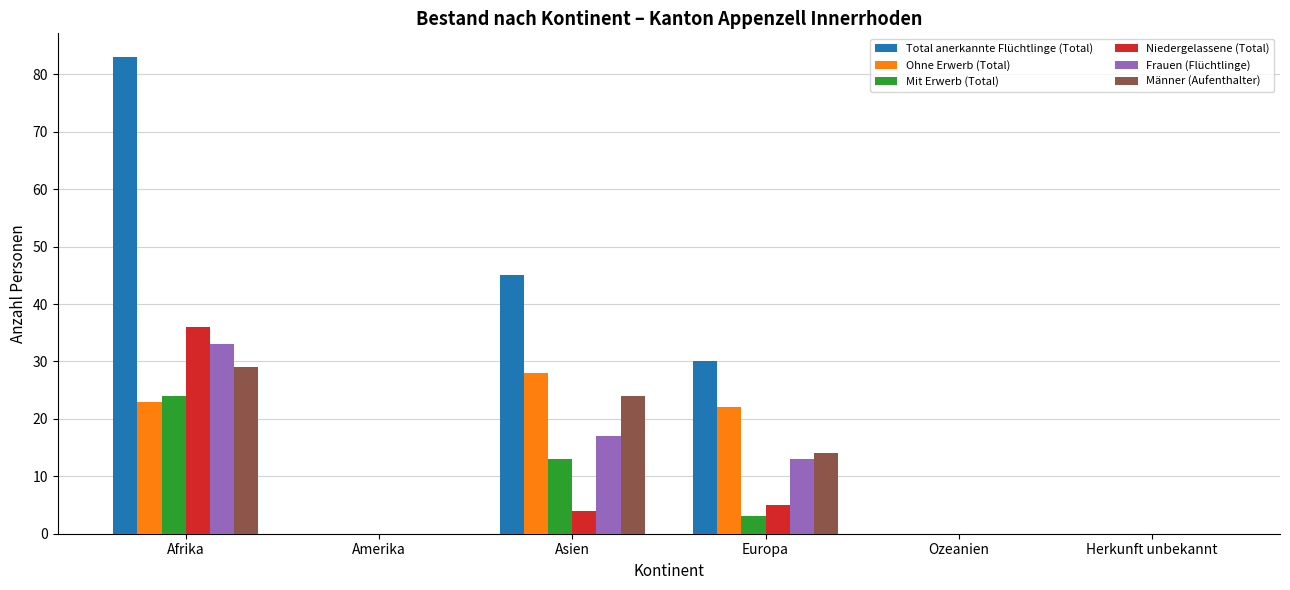

Where is Mit Erwerb (Total) nearest to the value 12?

Asien